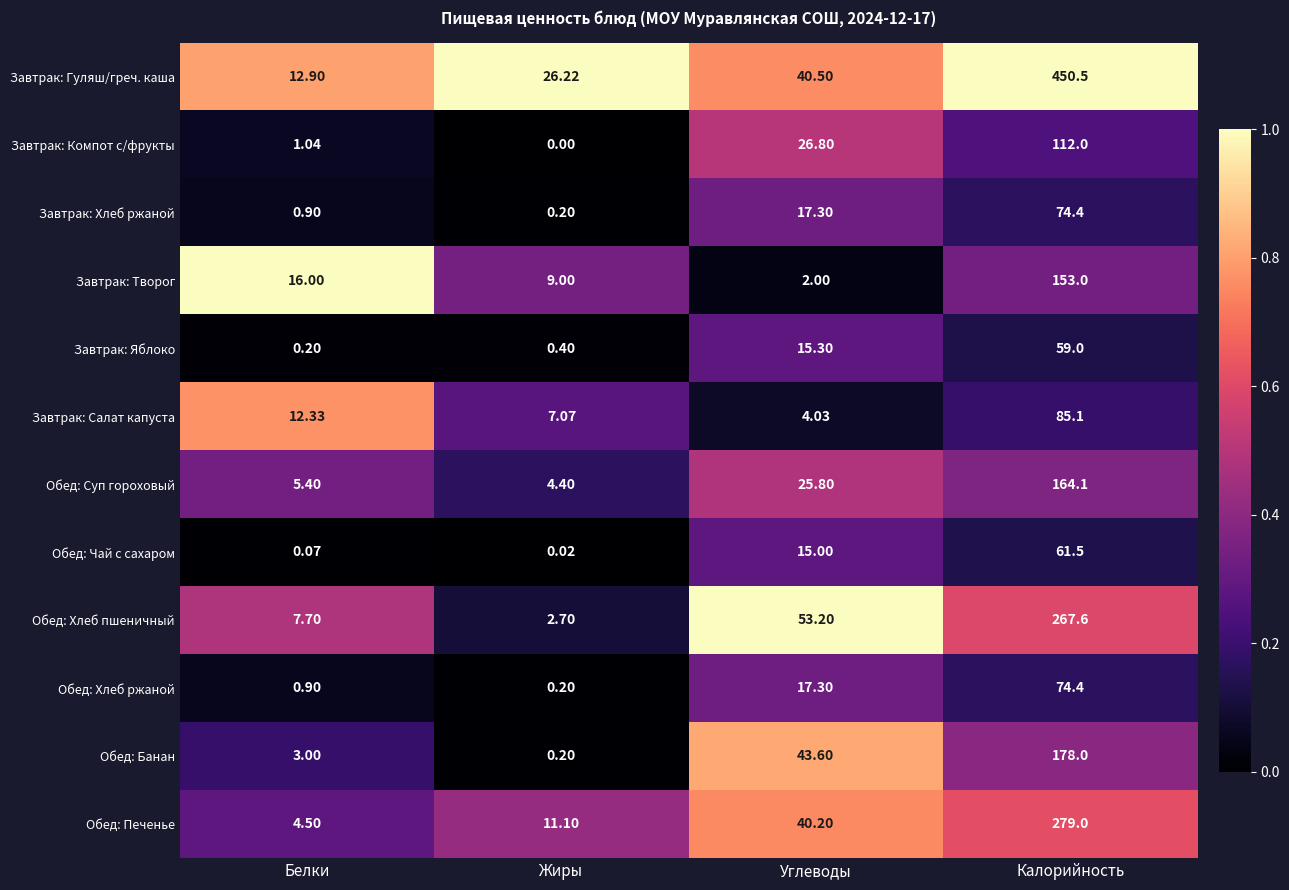

Is the value of Завтрак: Компот с/фрукты at Углеводы greater than the value of Обед: Хлеб пшеничный at Белки?

Yes